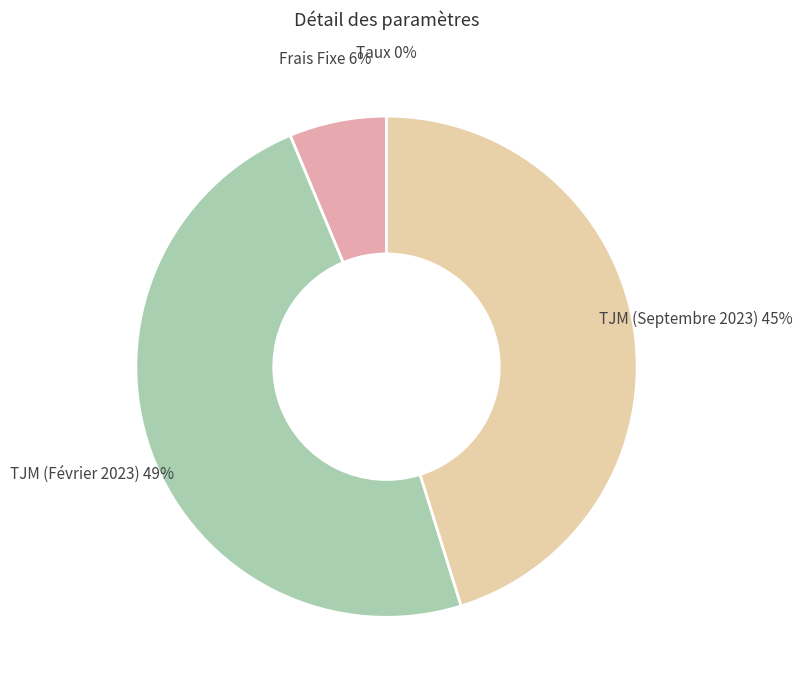

Is there a majority slice in this chart?

No